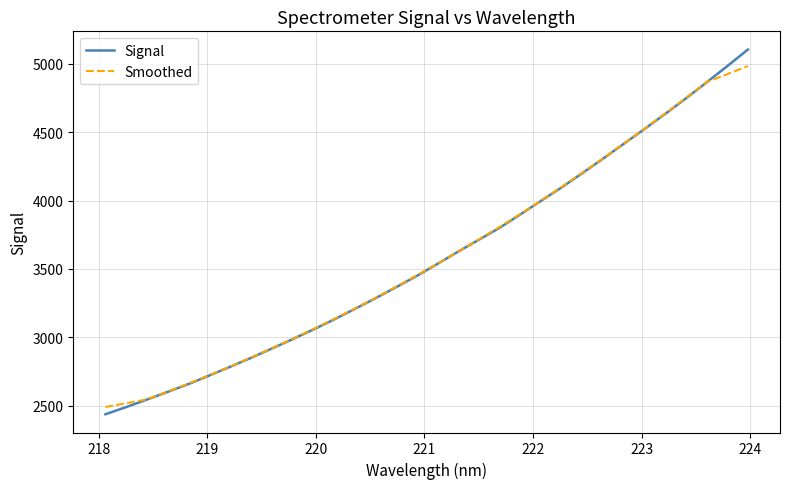

What is the difference between the maximum and minimum values in the Smoothed series?

2491.6